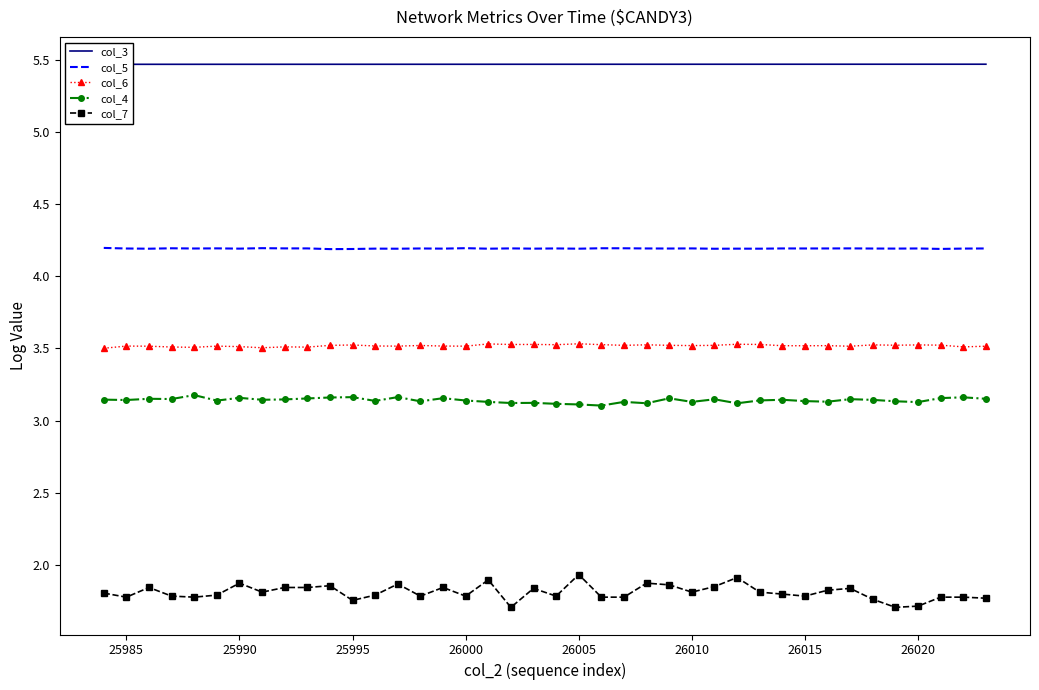

True or false: col_4 and col_7 intersect in this chart.

False